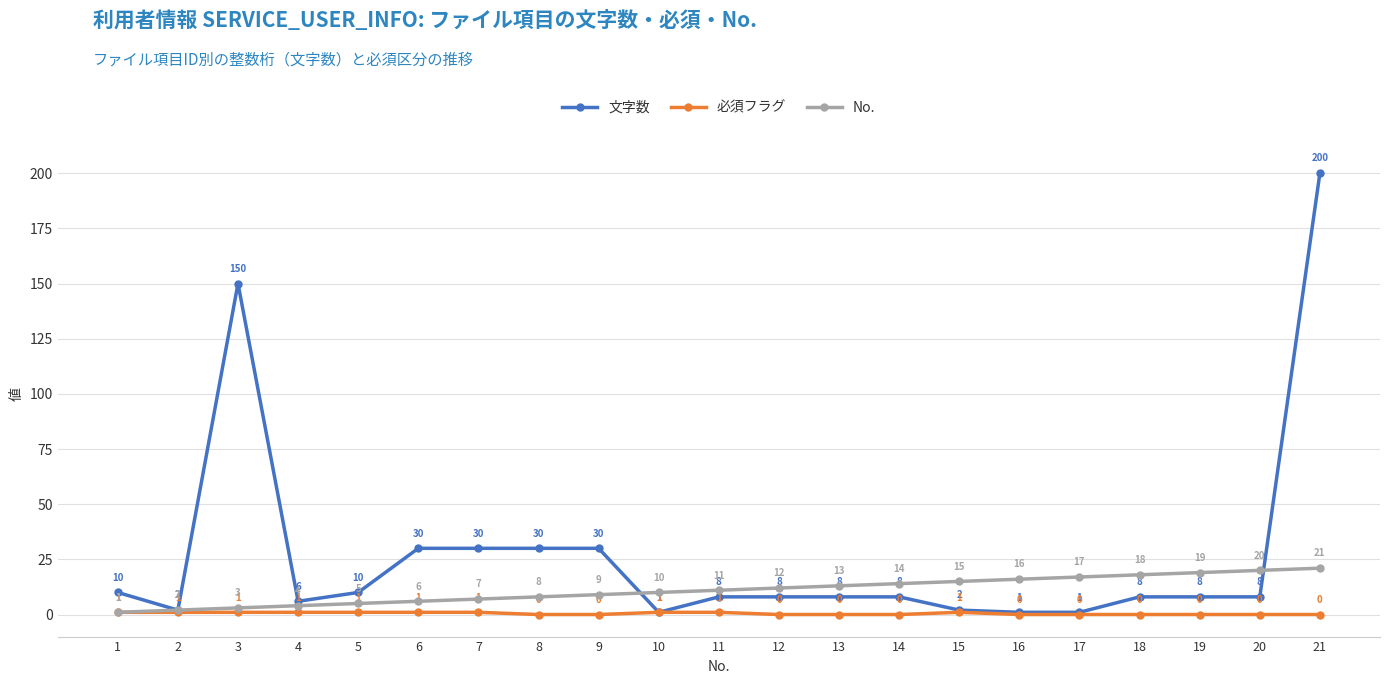

After their last crossing, which series has the higher values: 文字数 or No.?

文字数